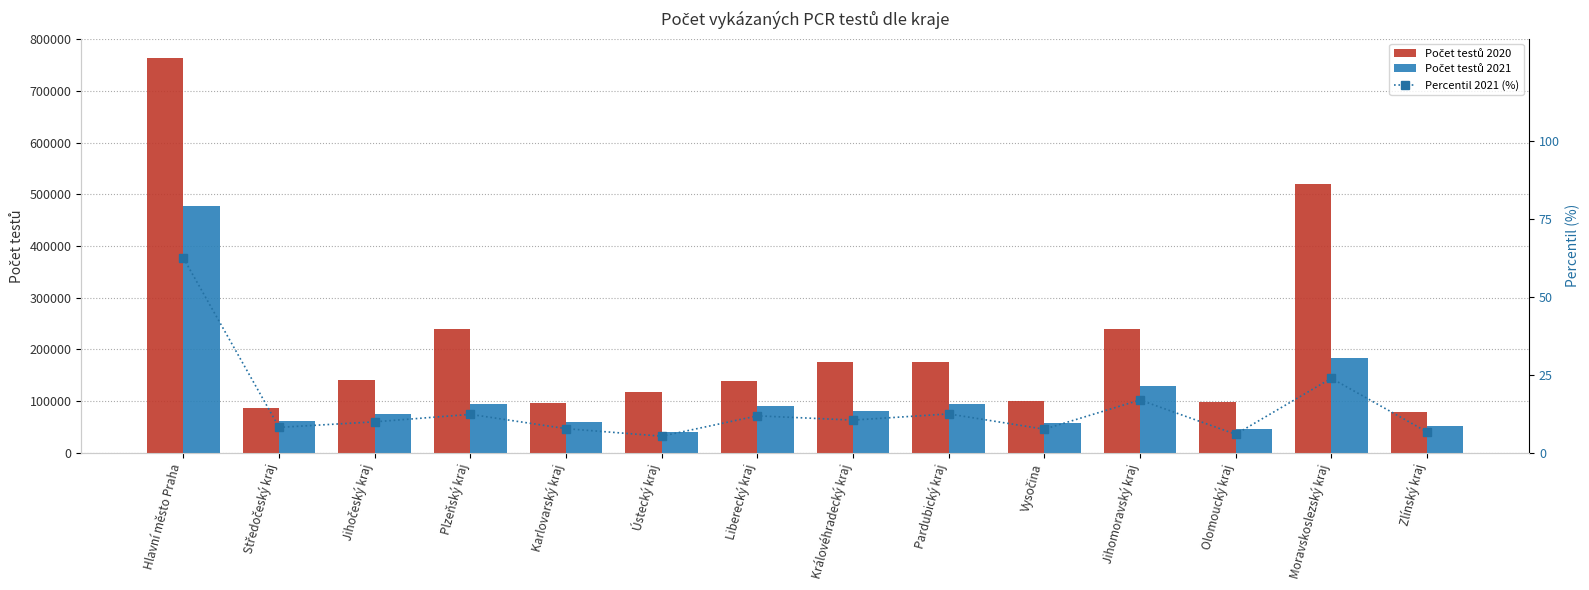

Is the value of Počet testů 2020 at Karlovarský kraj greater than the value of Počet testů 2021 at Pardubický kraj?

Yes